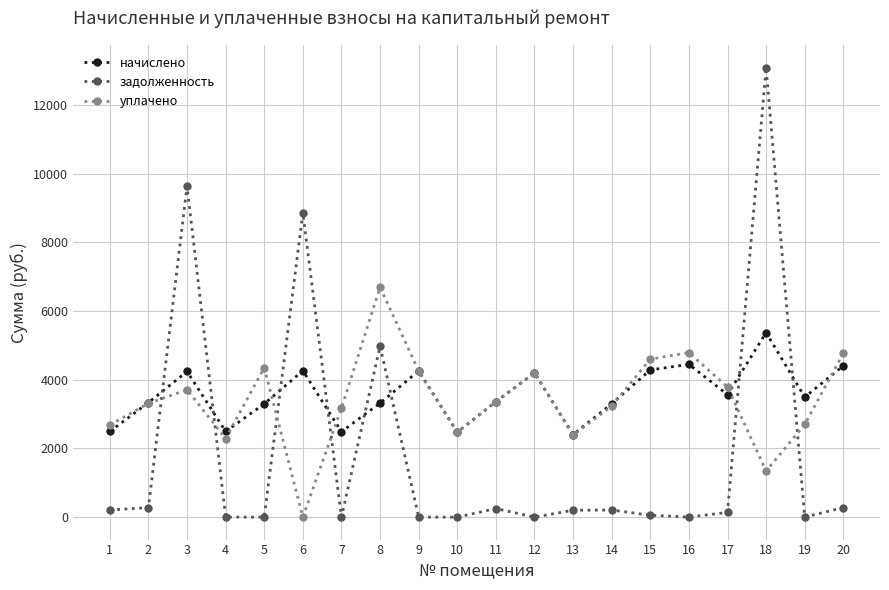

How many categories are shown in the chart?

20